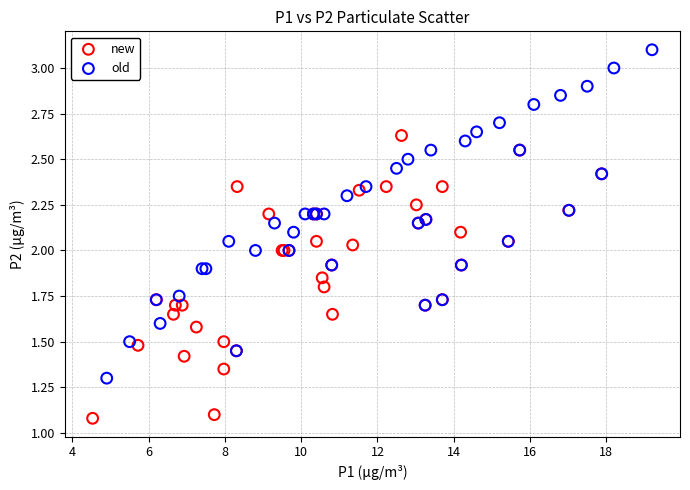

Which series has the largest Y range (max minus min)?

old